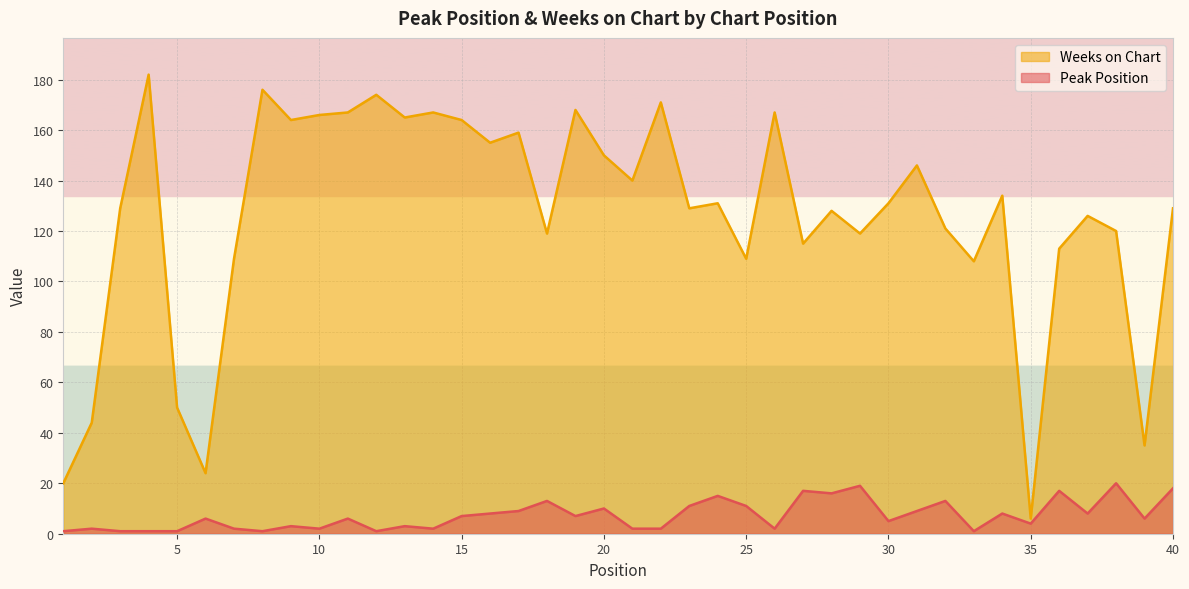

Where is the first local maximum for Peak Position?

2